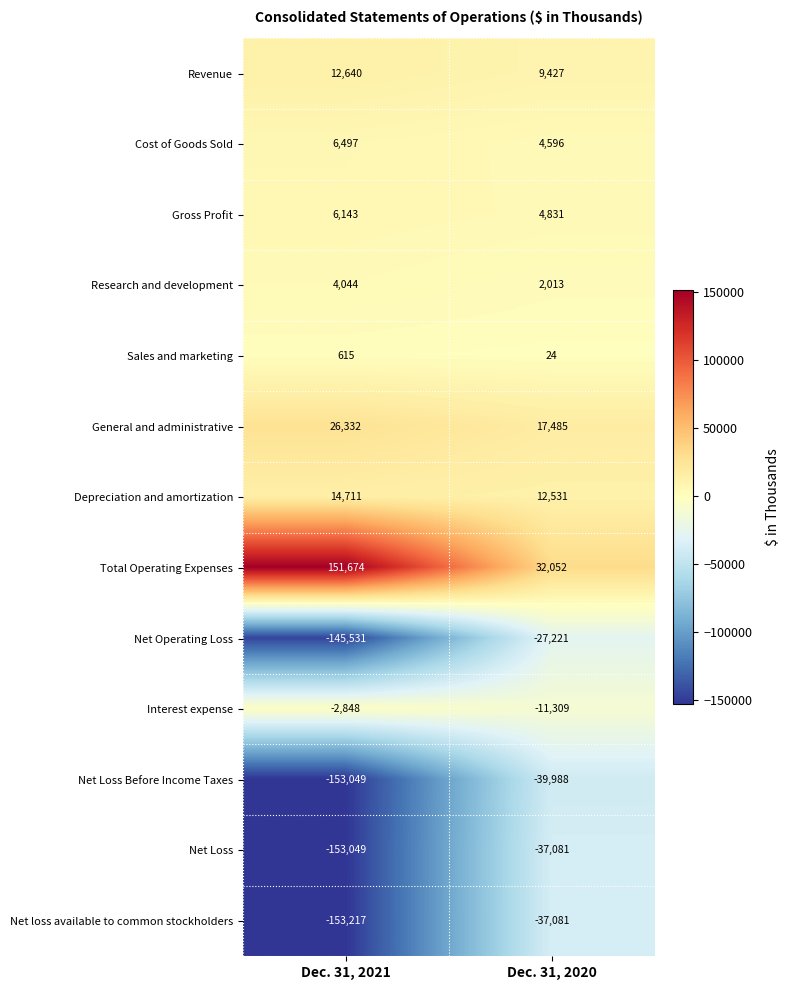

What is the minimum value shown in the chart?

-153217